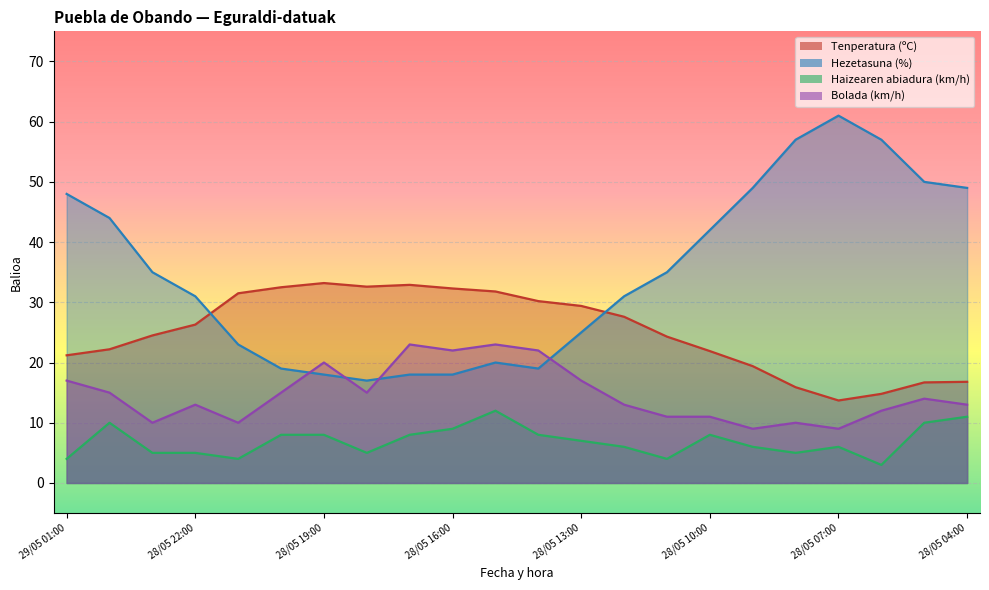

The Tenperatura (ºC) series shows 4.0 at 28/05 06:00. True or false?

False